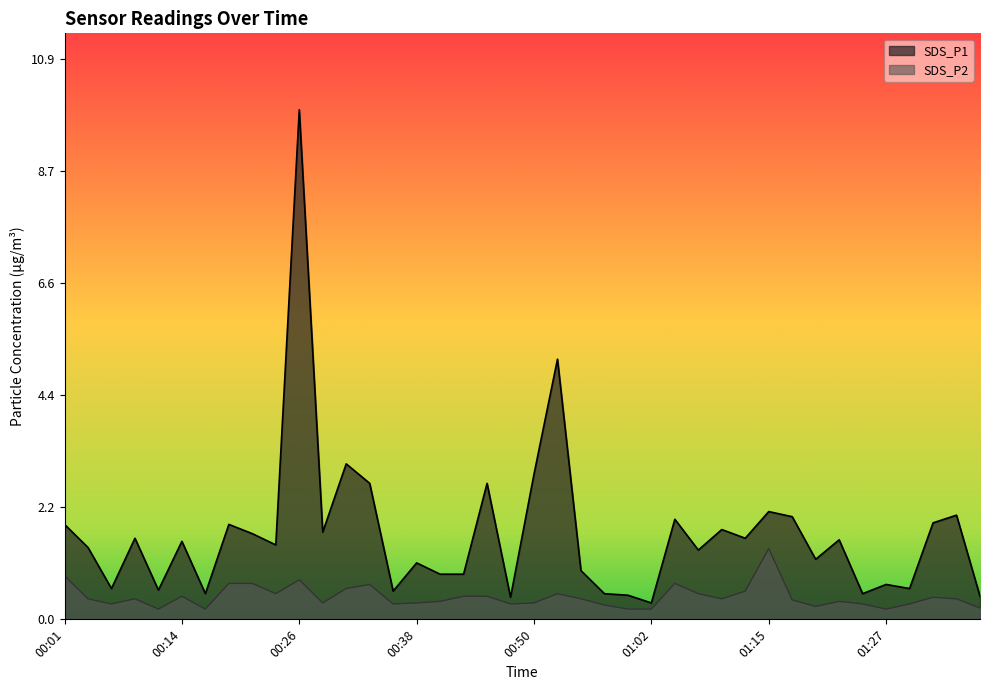

What is the sum of all SDS_P1 values?

66.5